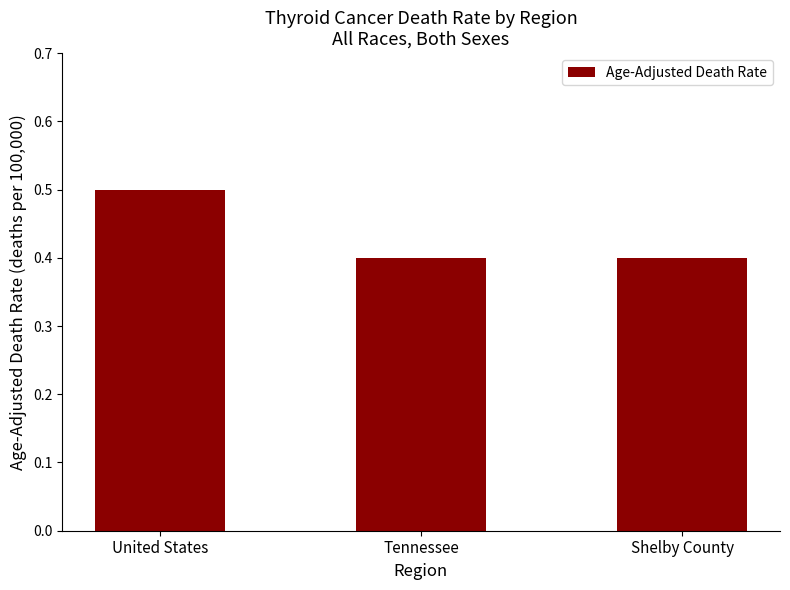

What is the maximum value shown in the chart?

0.5